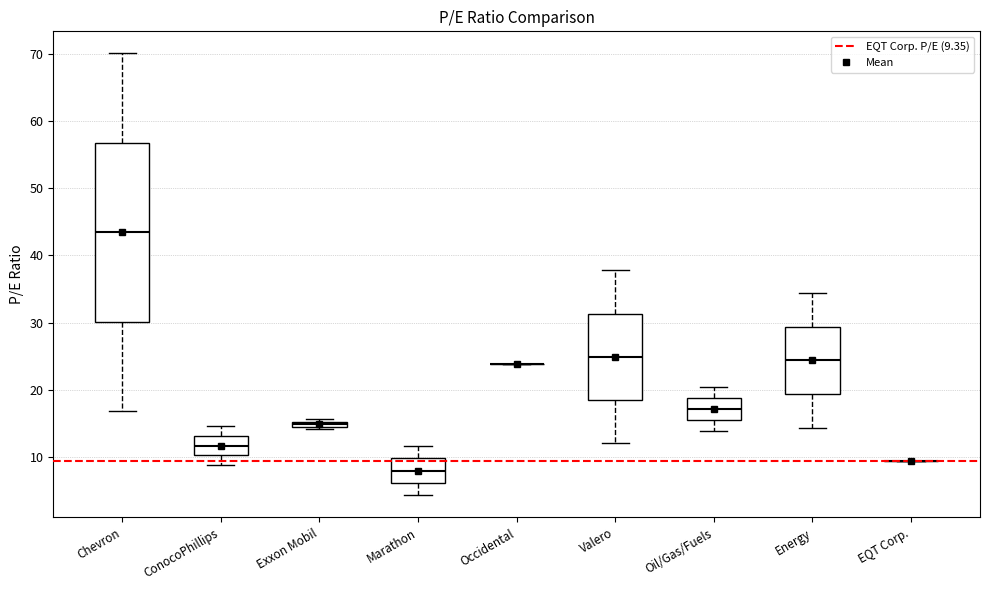

Where does the lower whisker of the box for Oil/Gas/Fuels end on the y-axis? The values are not printed on the chart, so give them approximately, as read against the axis.

14